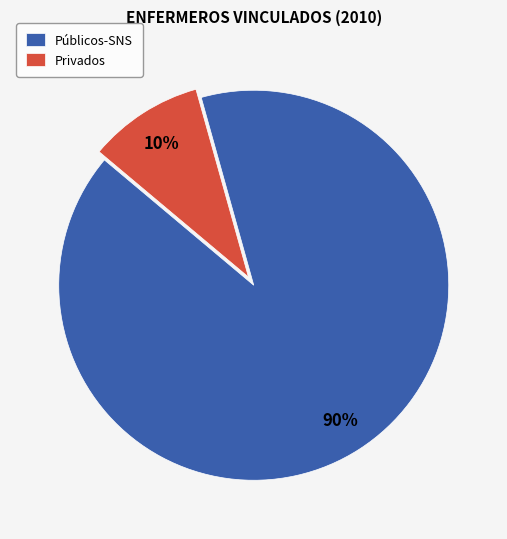

Is Privados the majority of the pie?

No